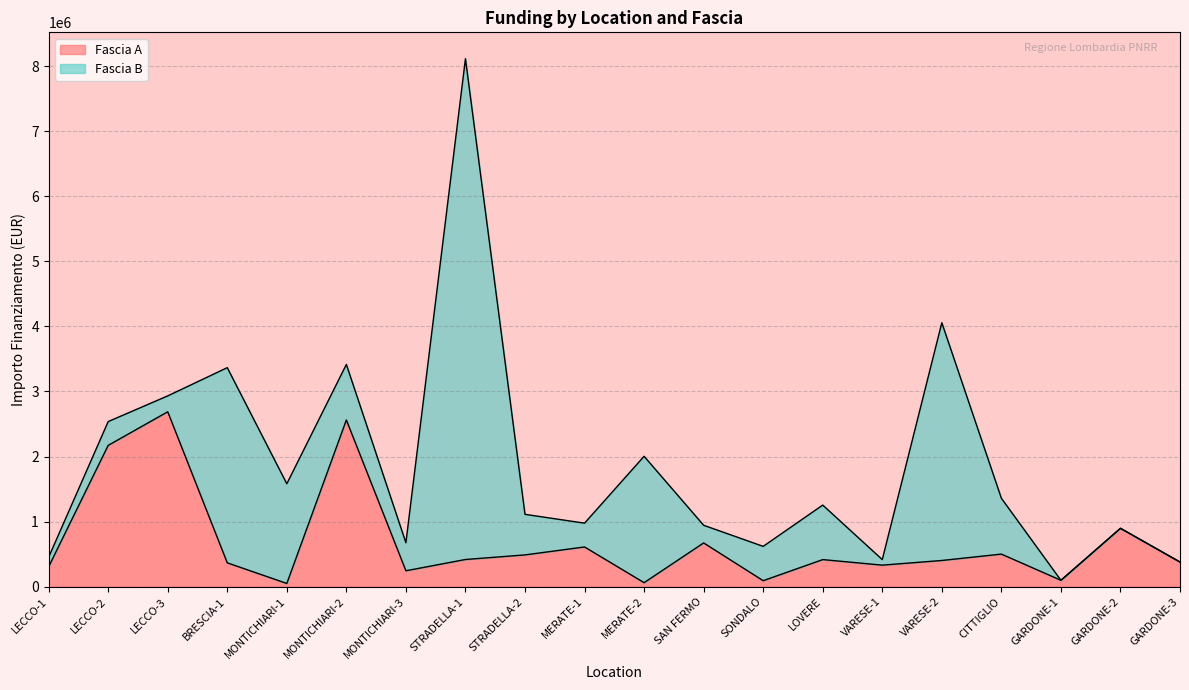

Between GARDONE-3 and GARDONE-1, which is larger?

GARDONE-3